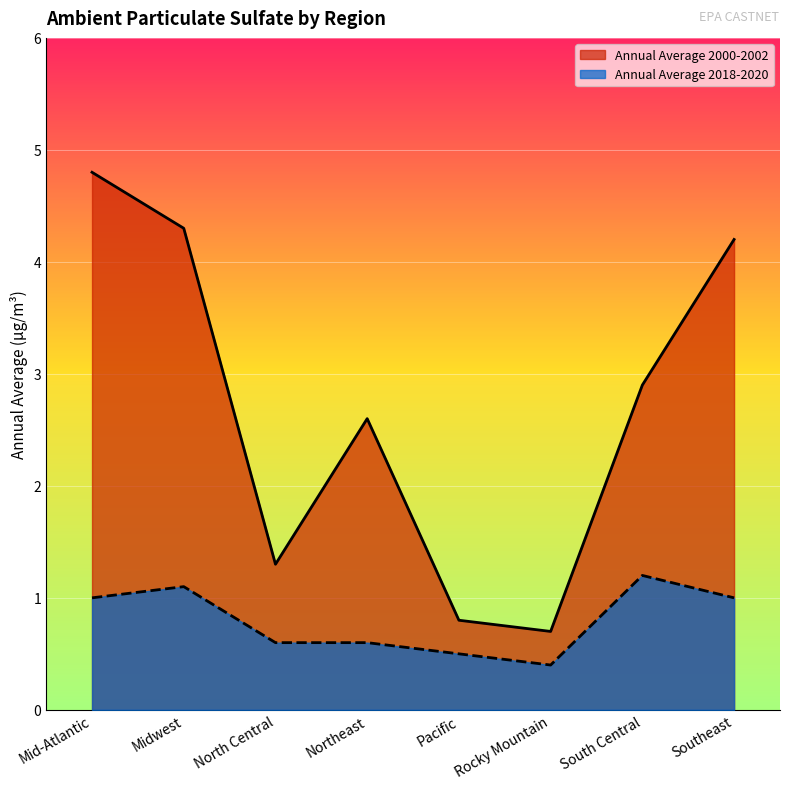

Rank the series by their maximum value, from lowest to highest.

Annual Average 2018-2020, Annual Average 2000-2002